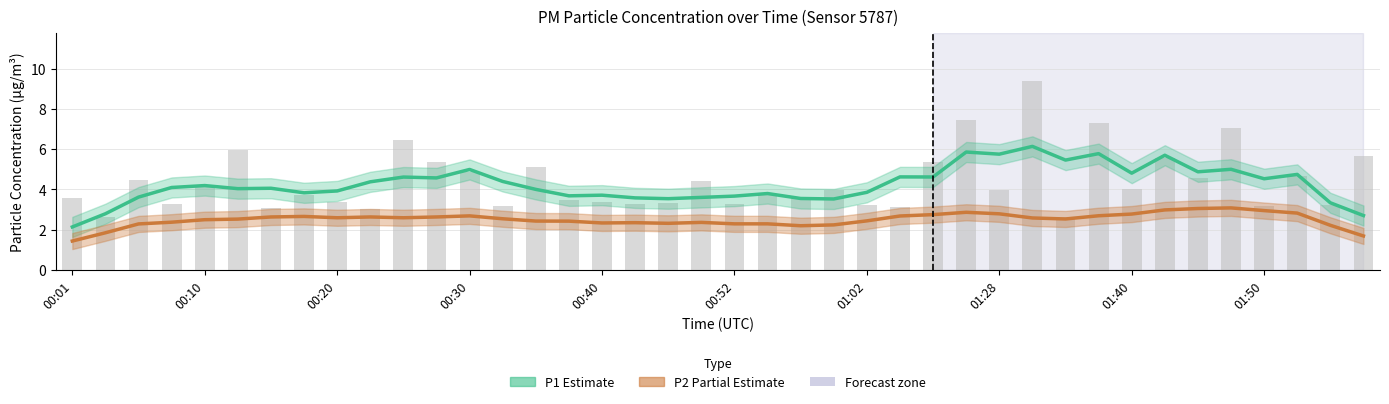

At which category does the chart reach its peak across all series?

29